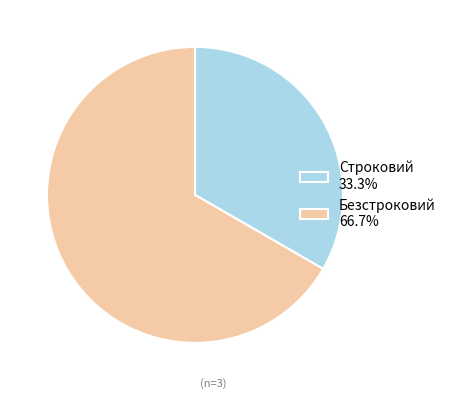

Is there any slice that represents more than half of the pie?

Yes